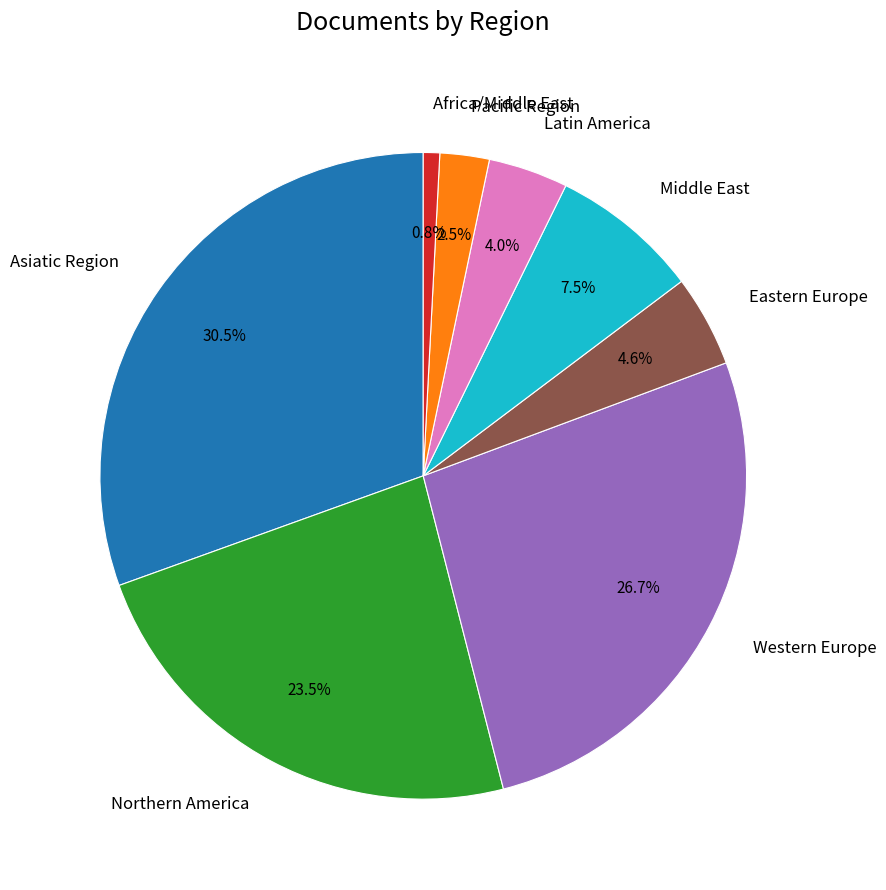

How many slices are in this pie chart?

8